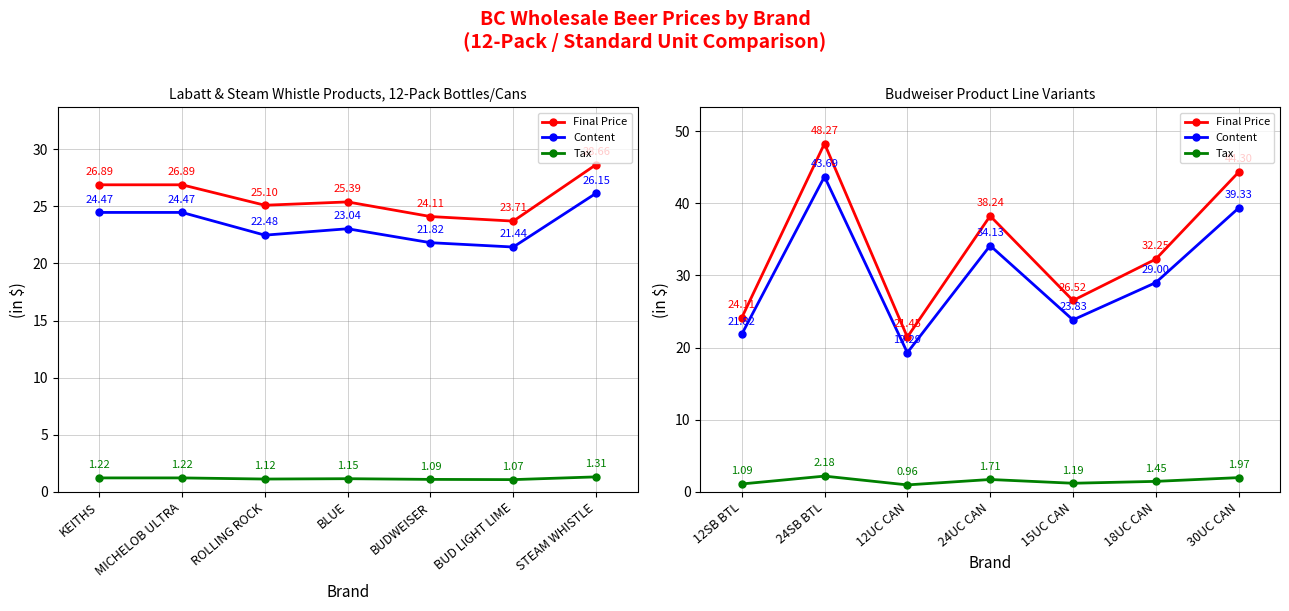

True or false: Tax and Final Price cross at least once.

False